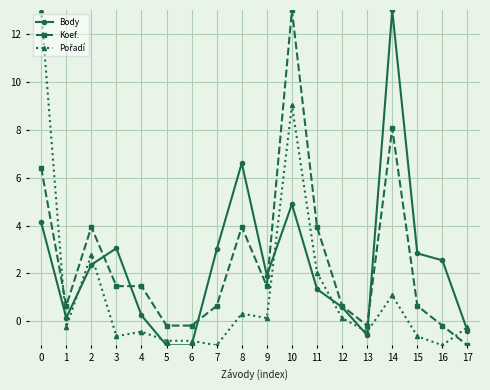

Does the chart display data point markers on the line(s)?

Yes